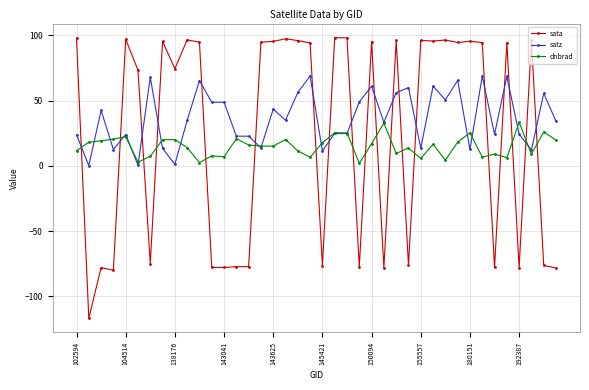

List the series in order of their peak value, lowest first.

dnbrad, satz, sata